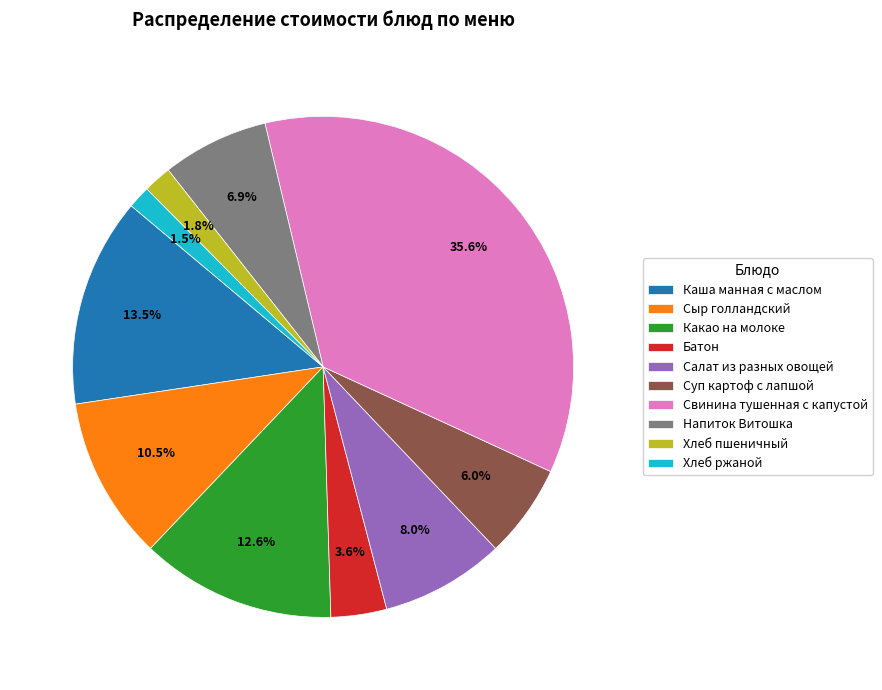

How much of the chart is everything except Напиток Витошка?

93.1%